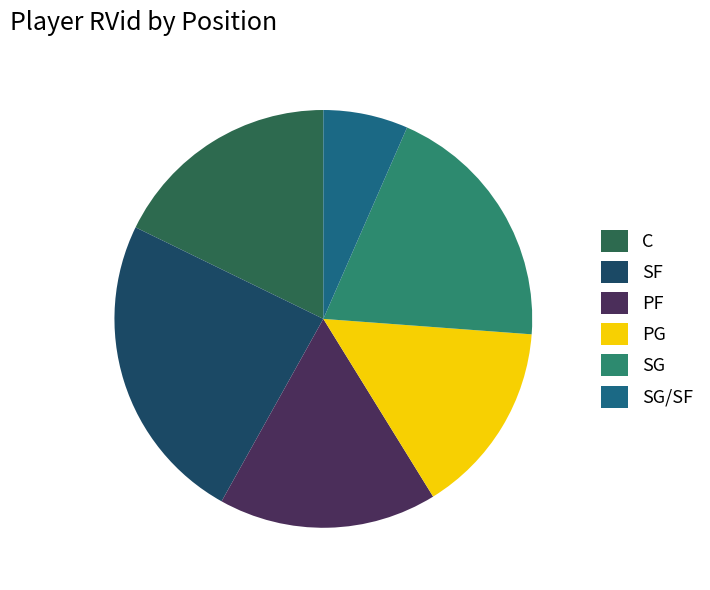

Is there any slice that represents more than half of the pie?

No